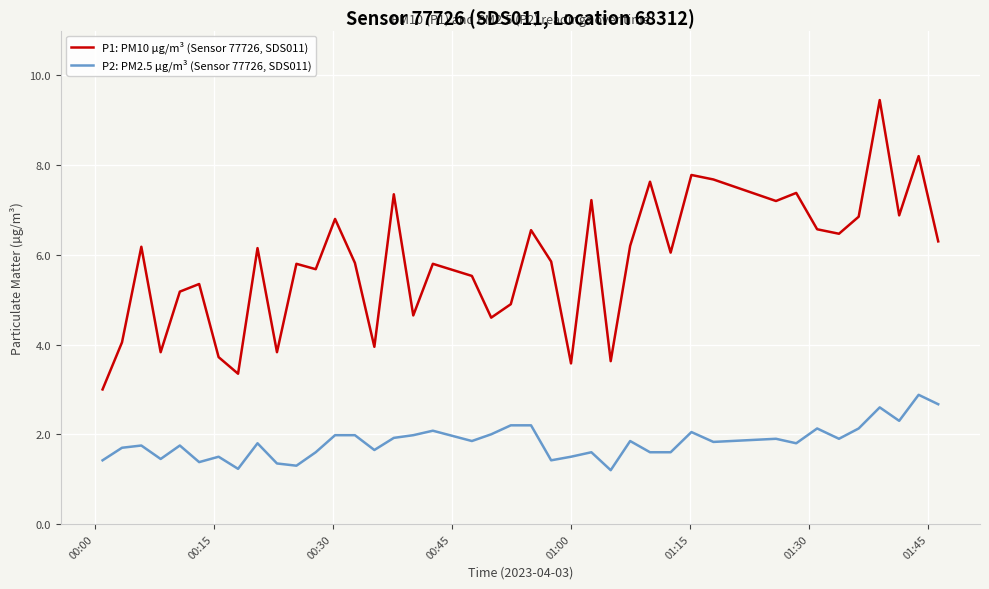

Which series has the largest total across all categories?

P1: PM10 µg/m³ (Sensor 77726, SDS011)